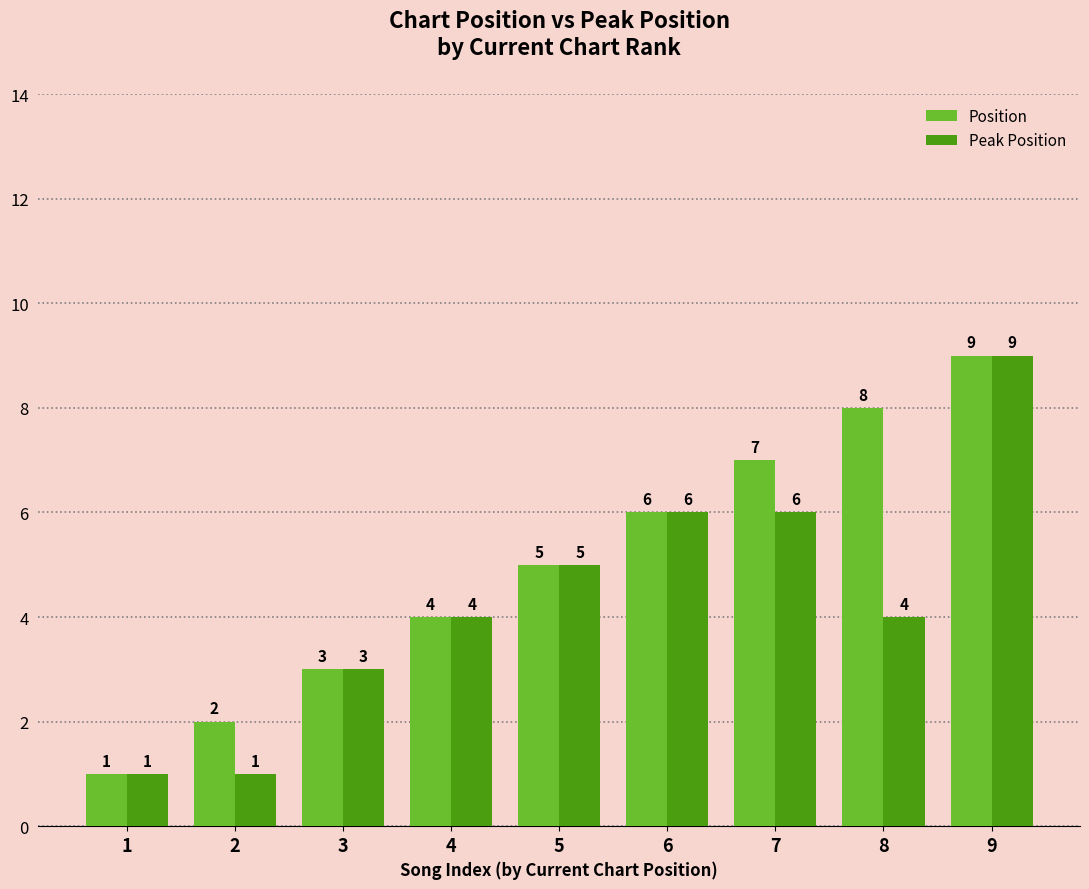

At which label is Peak Position closest to 5?

5